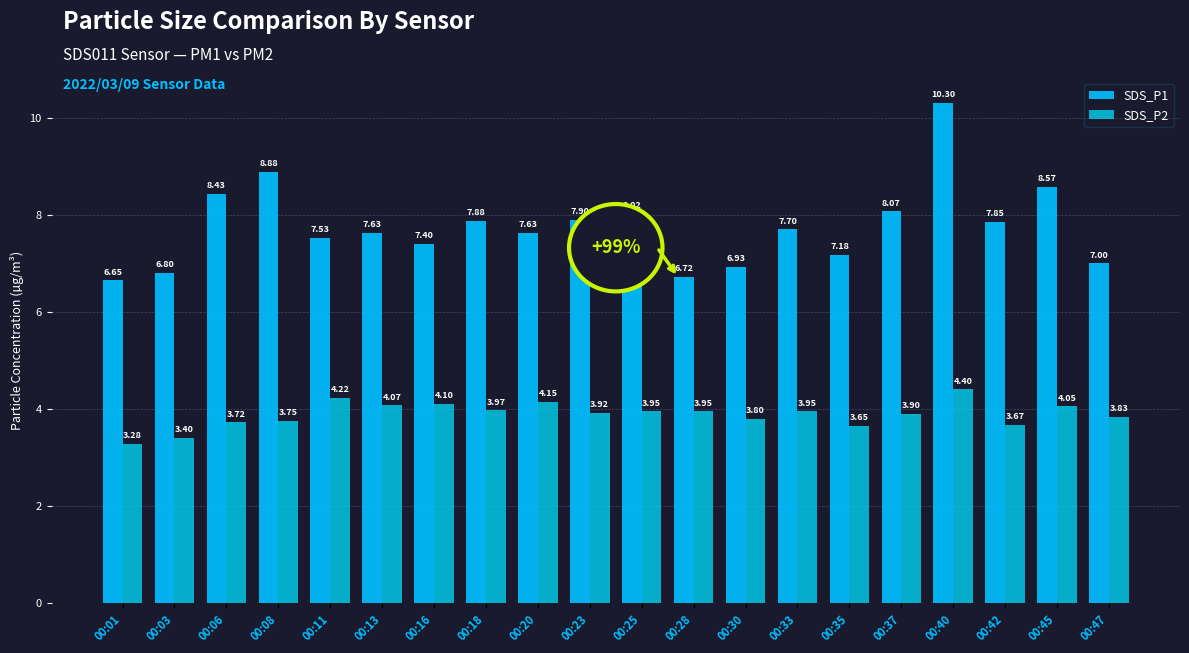

List the series in order of their overall mean, lowest first.

SDS_P2, SDS_P1